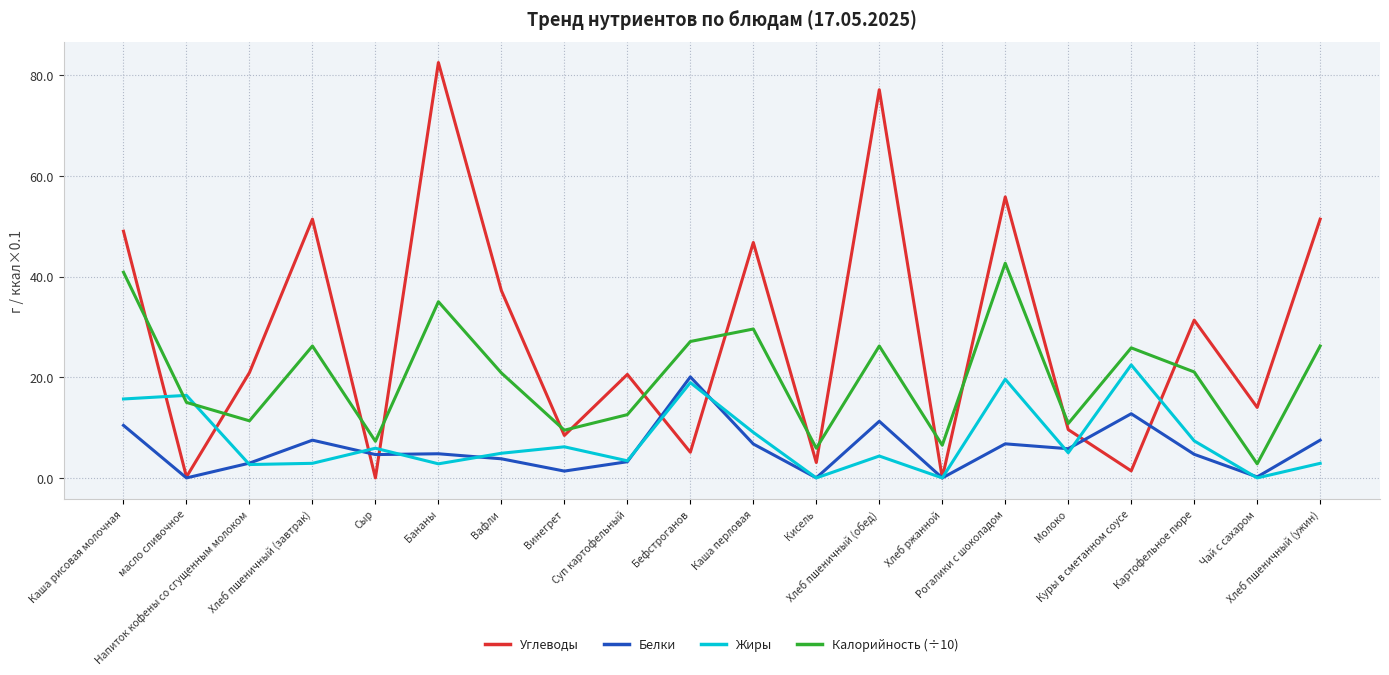

True or false: Углеводы has a value of 8.4 at Винегрет.

True